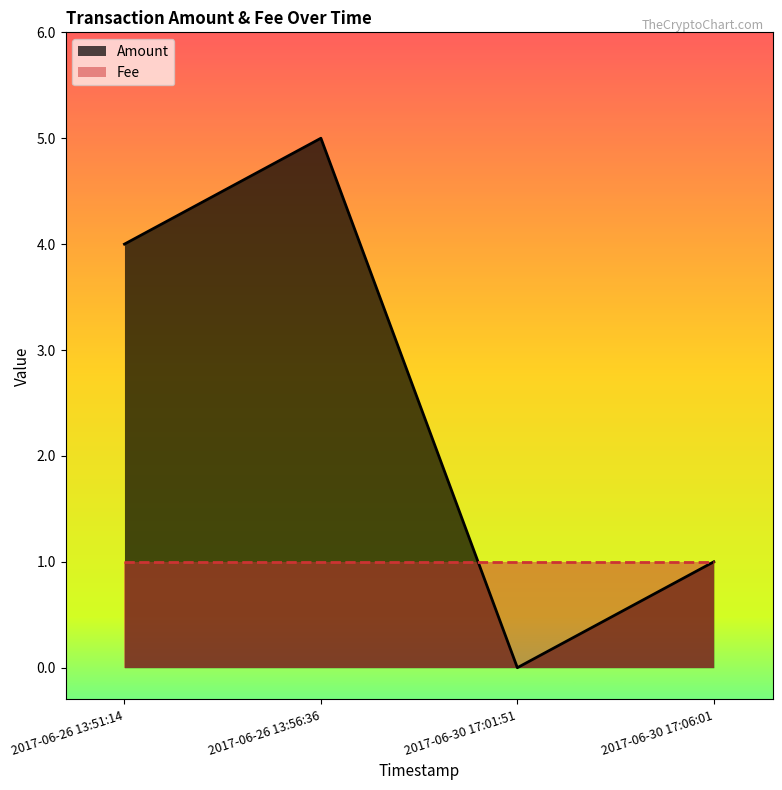

What is the difference between the maximum and minimum values in the Amount series?

5